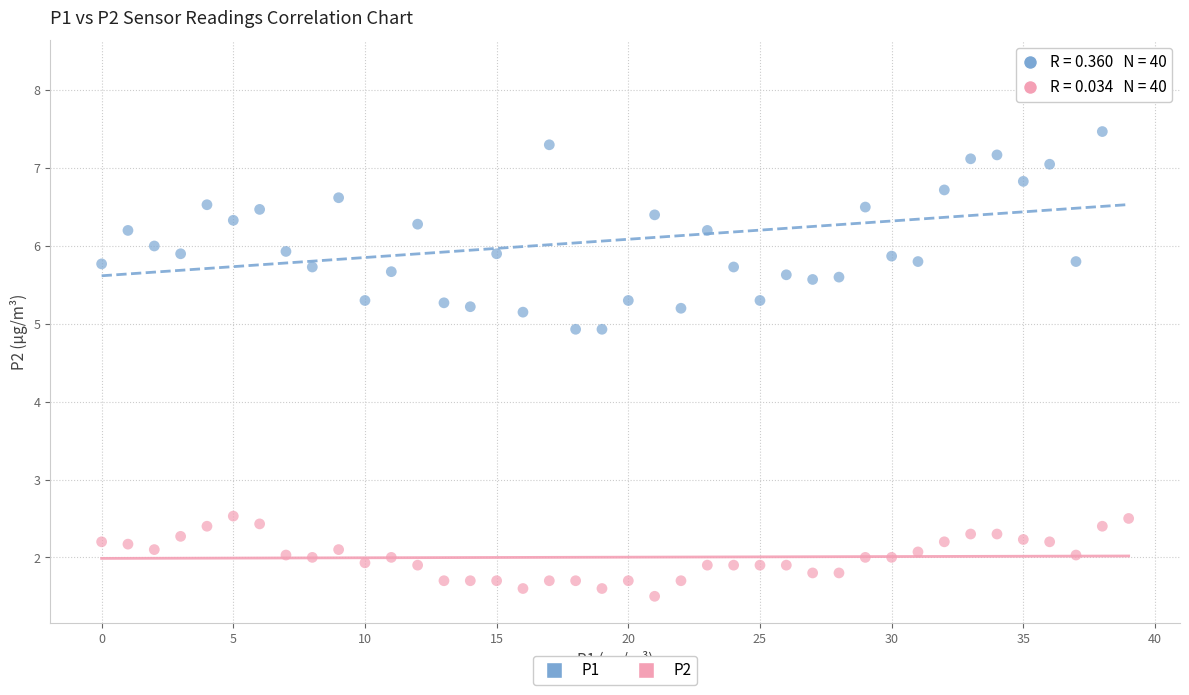

Across all data points, what is the range of Y values (max minus min)?

6.8